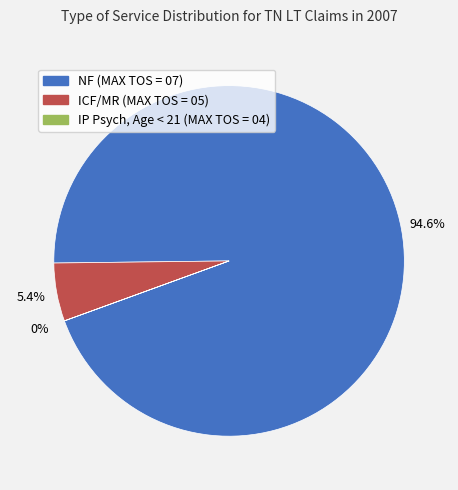

Do ICF/MR (MAX TOS = 05) and NF (MAX TOS = 07) together represent more than half of the pie?

Yes